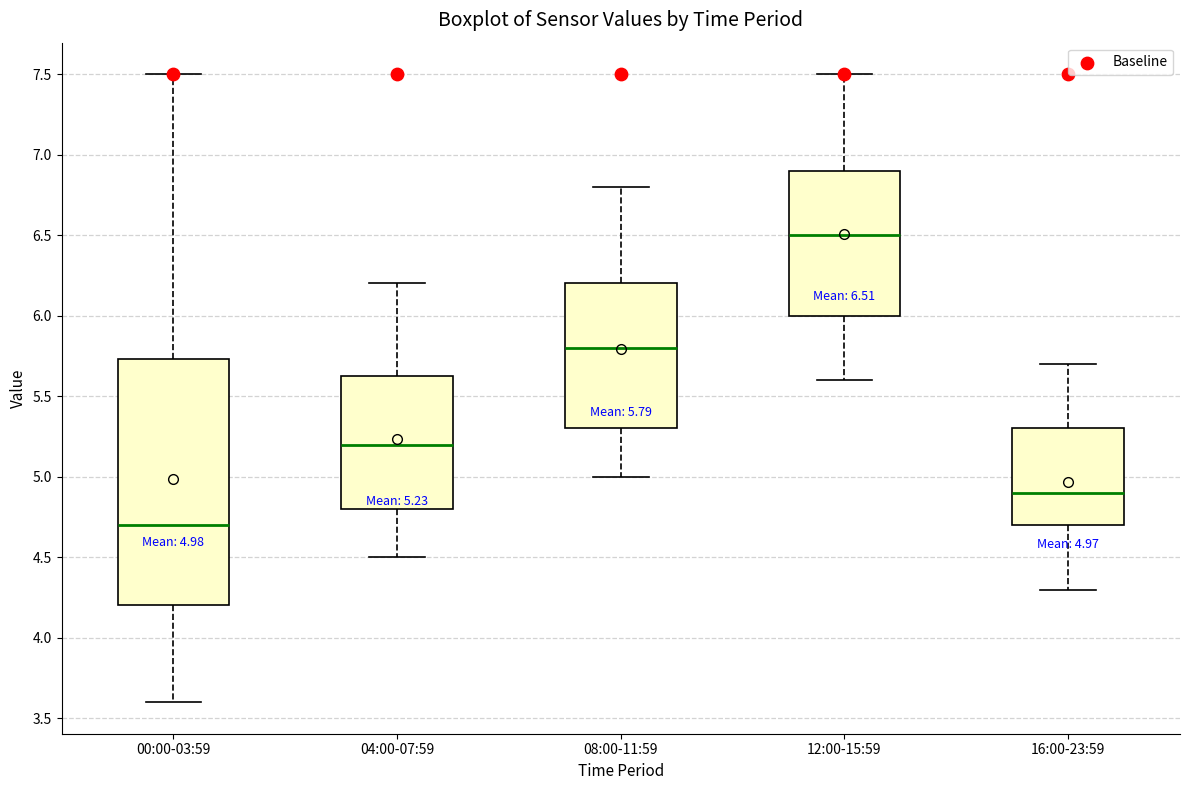

Which box has the highest median line?

12:00-15:59